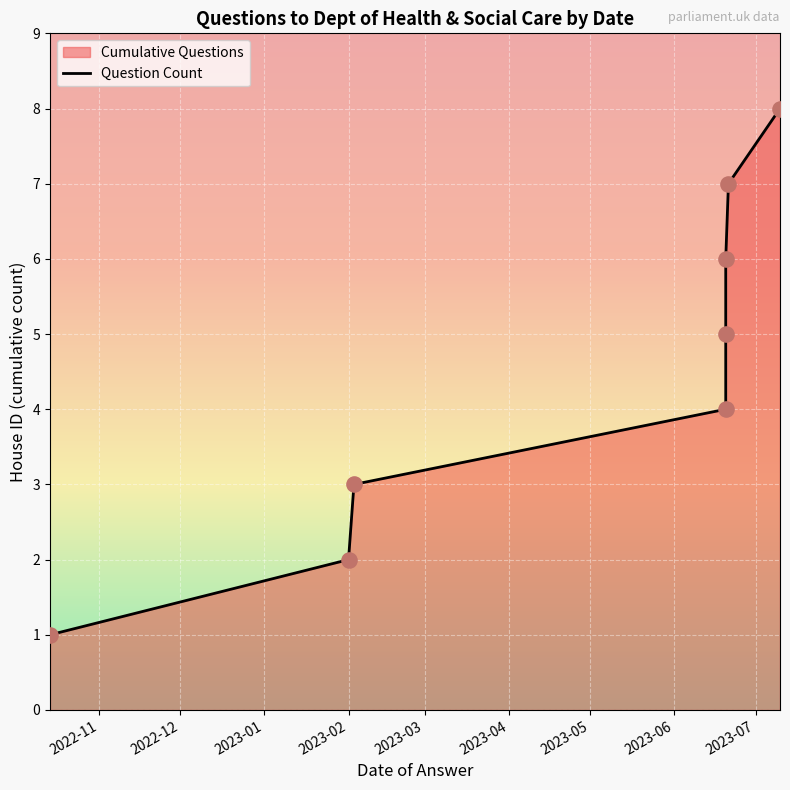

Approximately how many times larger is the value at 2023-03 compared to 2023-04?

0.8